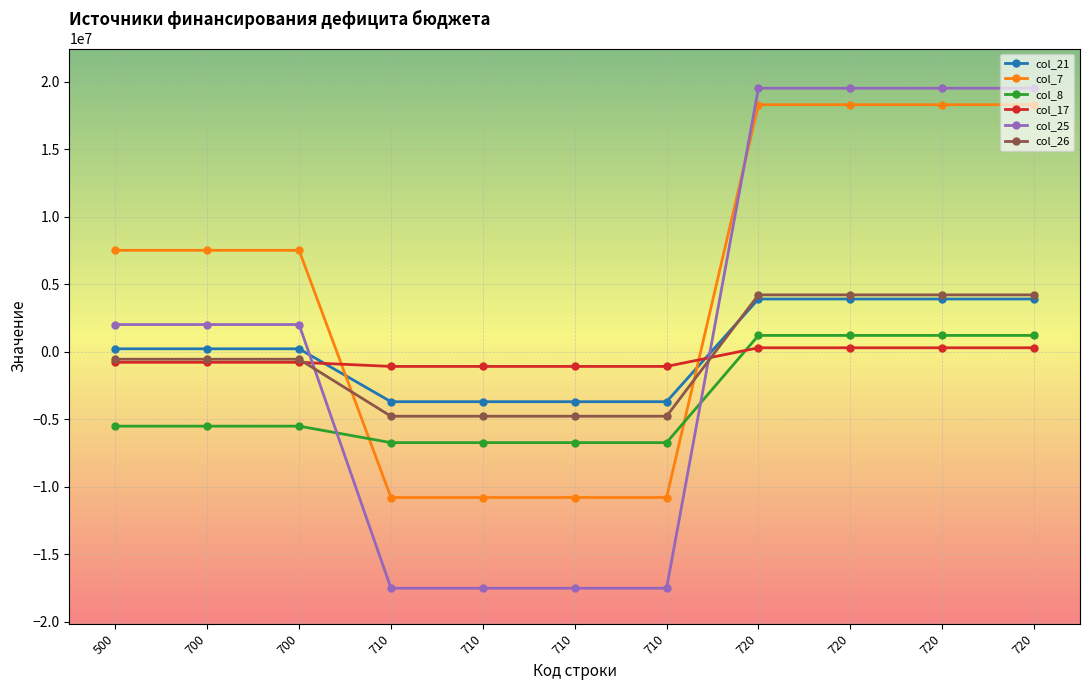

Rank the series at 720 from lowest to highest value.

col_17, col_8, col_21, col_26, col_7, col_25